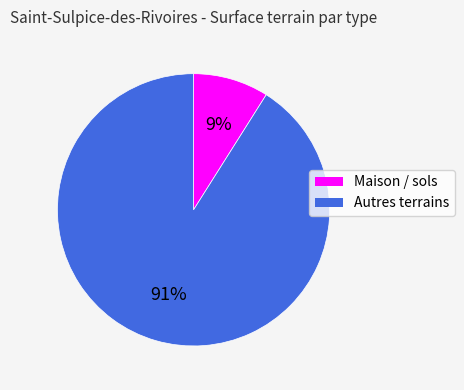

Count the number of slices in the pie.

2